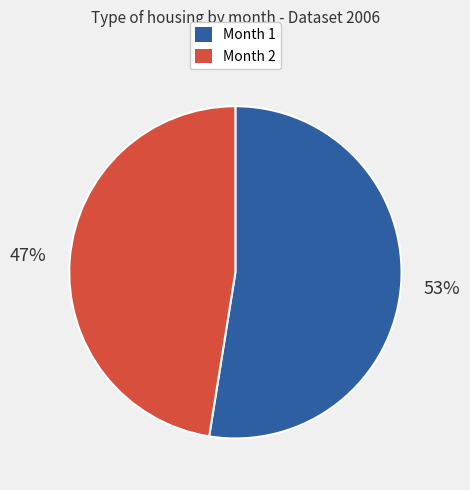

Count the number of slices in the pie.

2